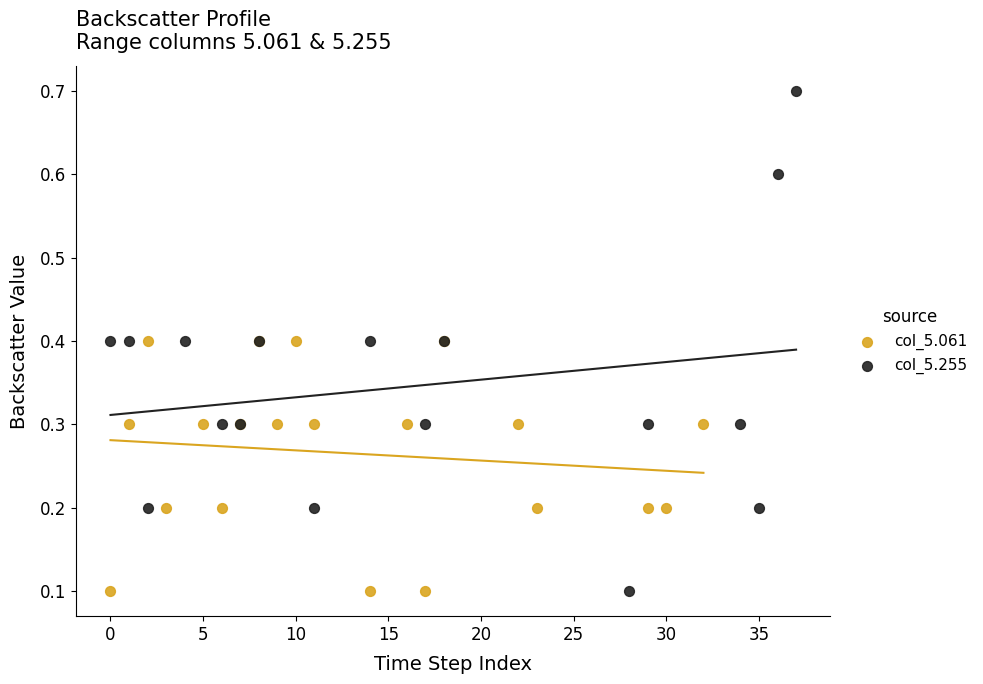

Which series has the largest Y range (max minus min)?

col_5.255